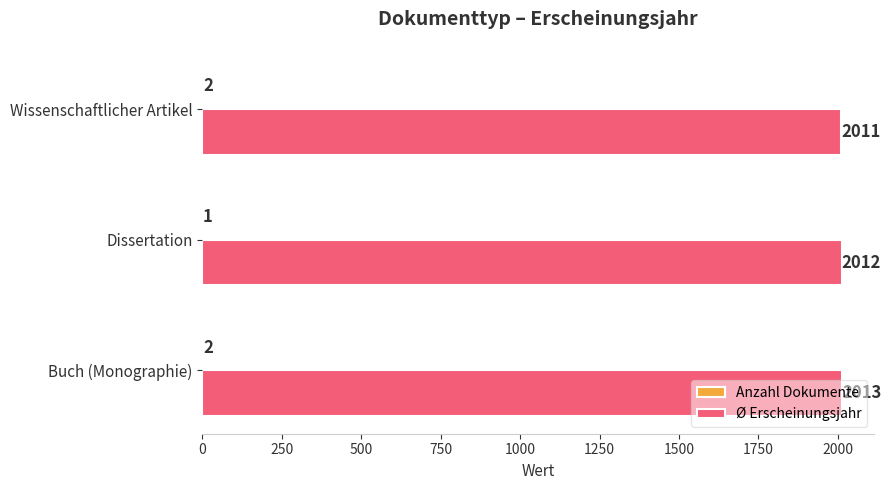

What is the sum of all Ø Erscheinungsjahr values?

6036